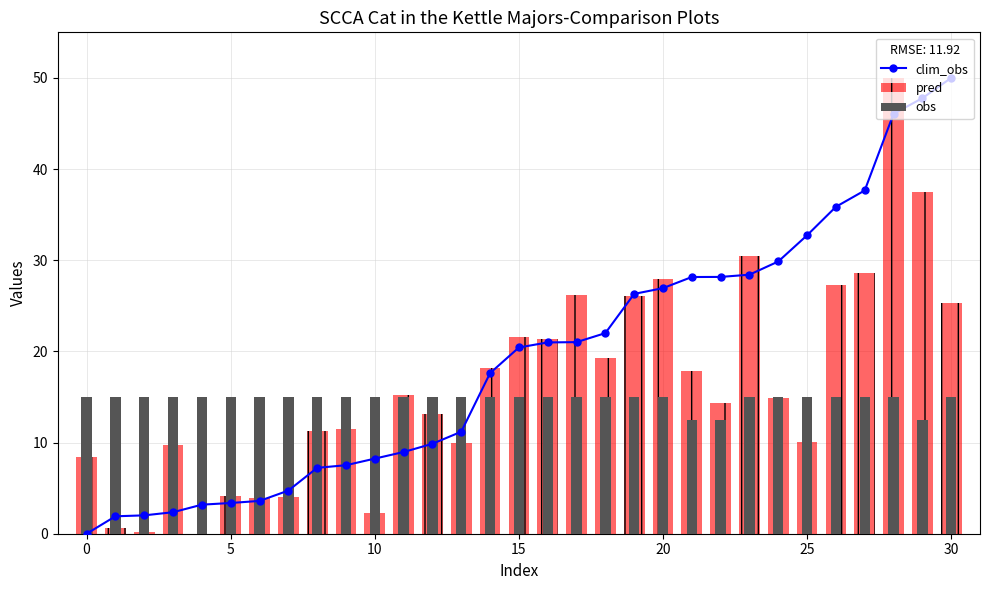

At which label does clim_obs first exceed 20?

15